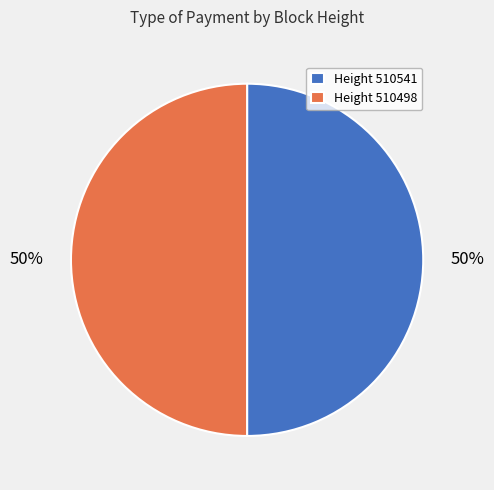

What percentage is the Height 510541 slice, to the nearest percent?

50%